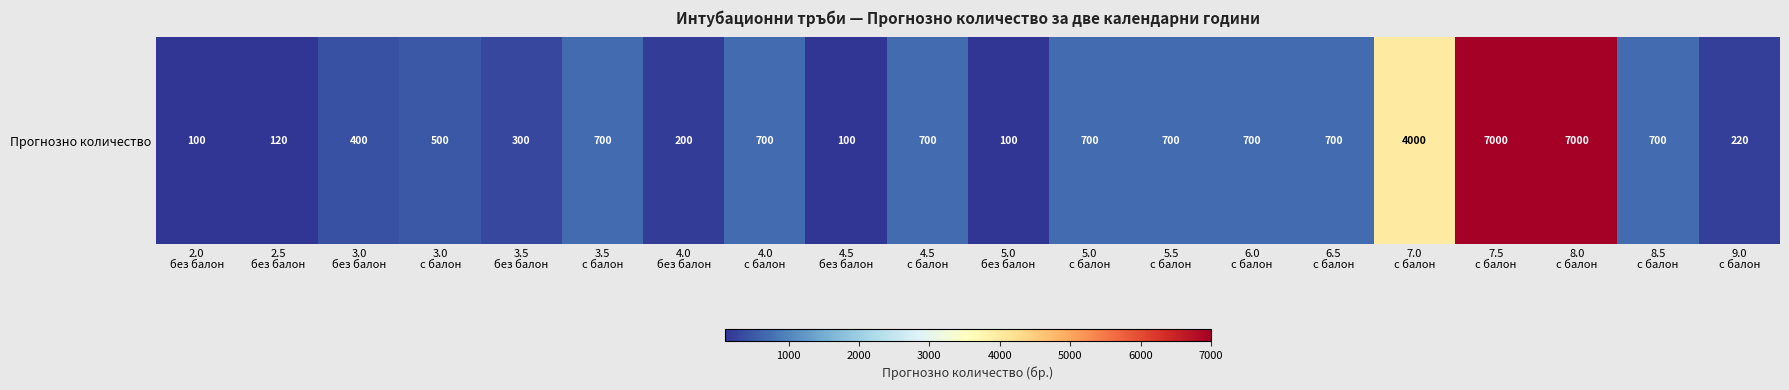

What is the minimum value shown in the chart?

100